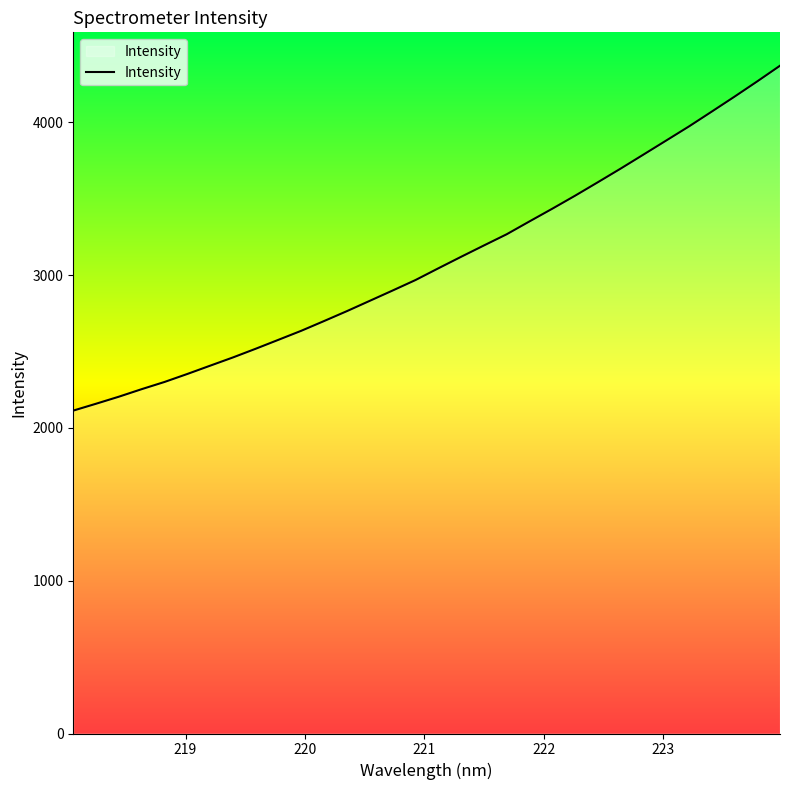

What is the smallest value displayed?

2113.6